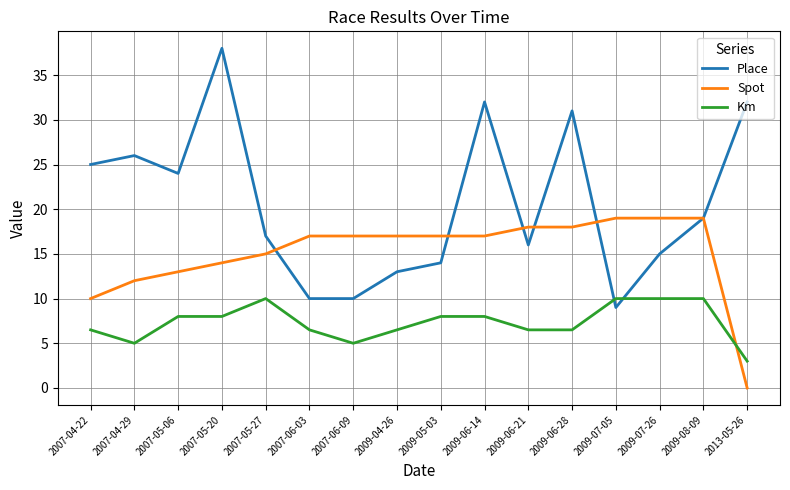

What is the sum of the Place values at 2009-08-09 and 2009-06-28?

50.0